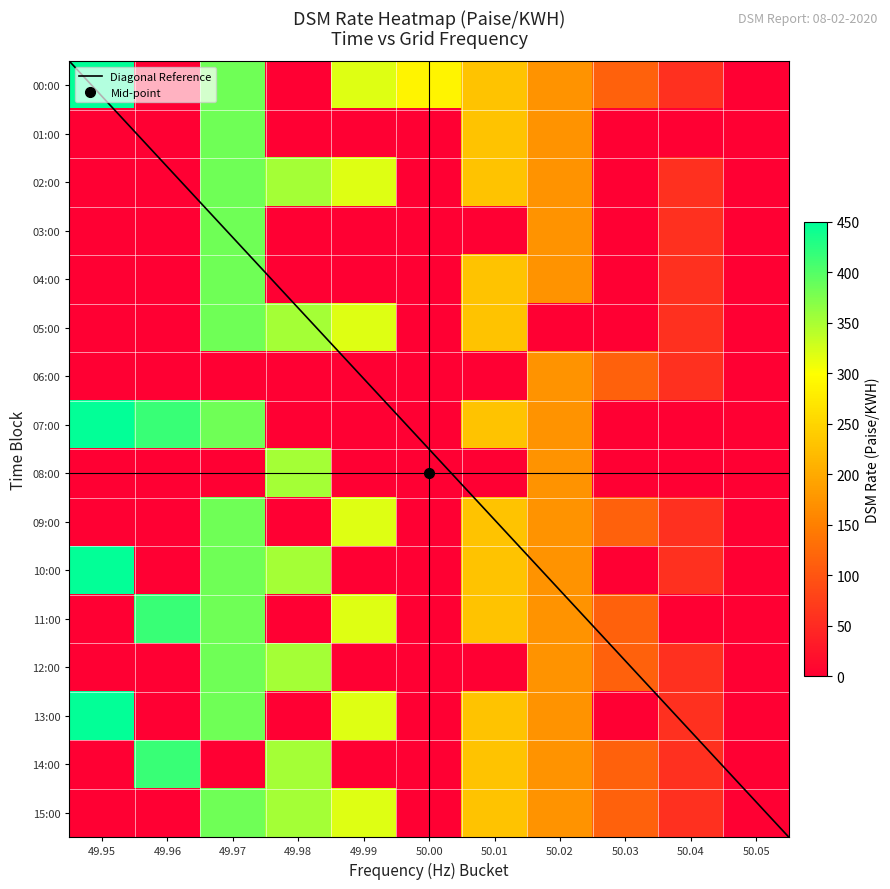

What is the difference between the maximum and minimum values in the 05:00 series?

383.7